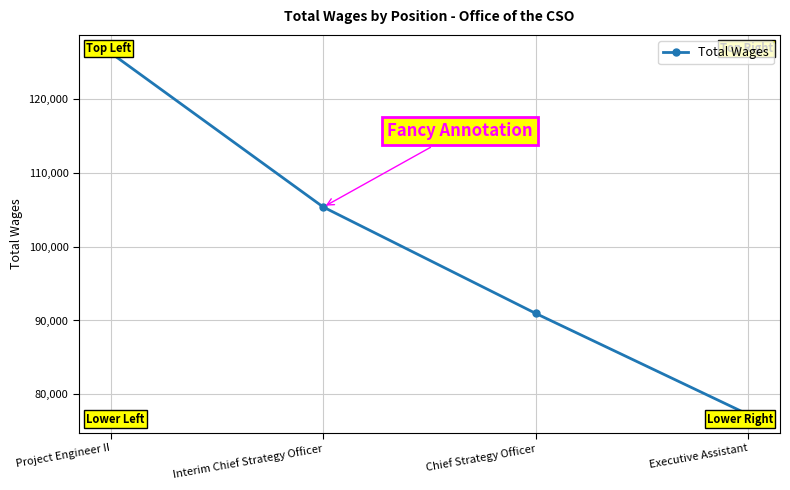

Reading left to right, what are all the values shown in this chart?

Project Engineer II=126254	Interim Chief Strategy Officer=105372	Chief Strategy Officer=90962	Executive Assistant=77267